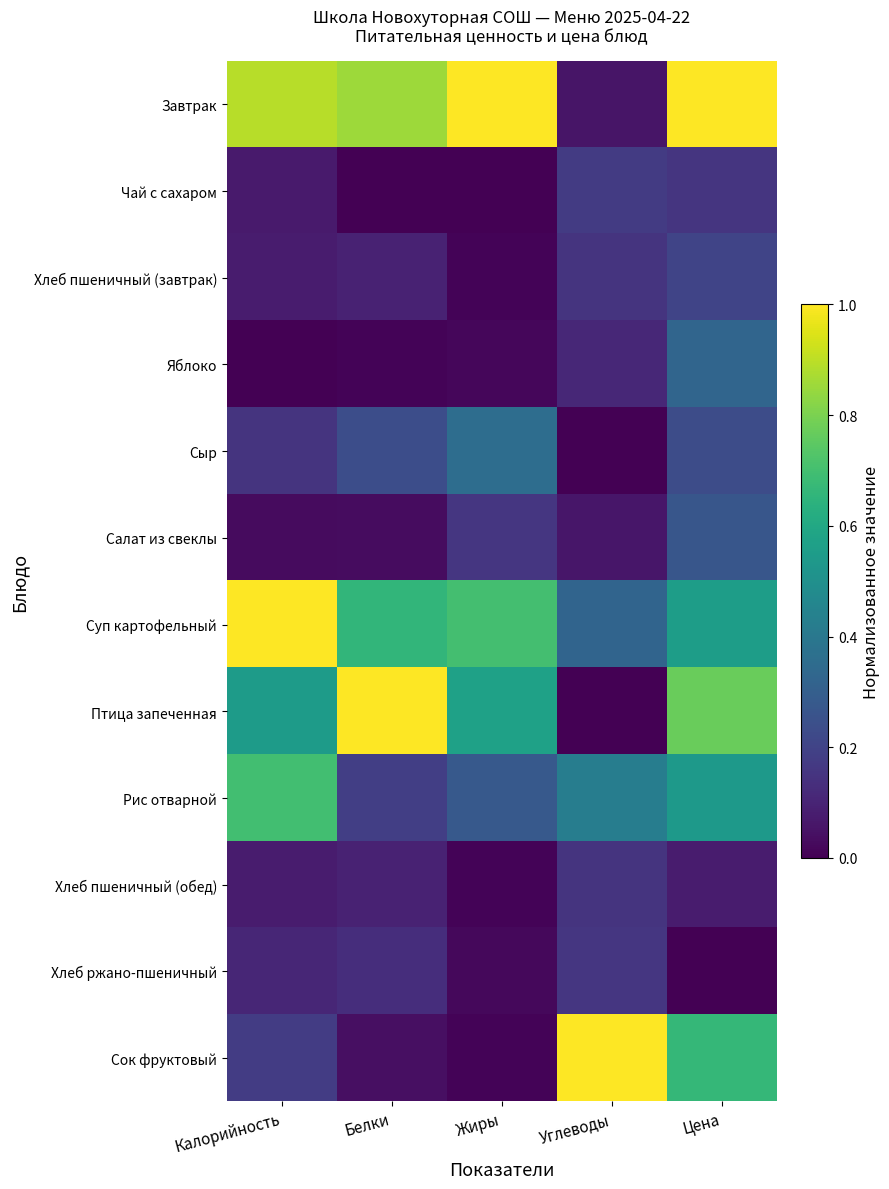

Between Жиры and Цена, which series saw the biggest shift?

Сок фруктовый